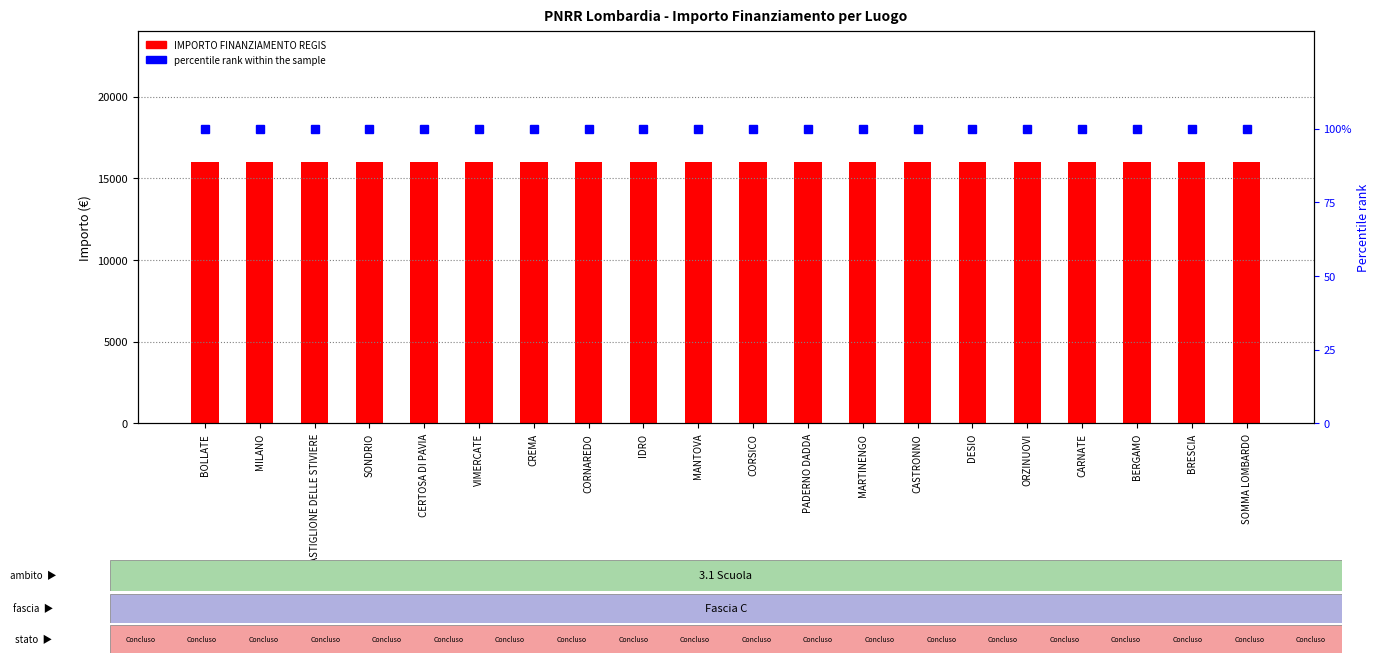

What is the lowest value of the percentile rank within the sample series?

100